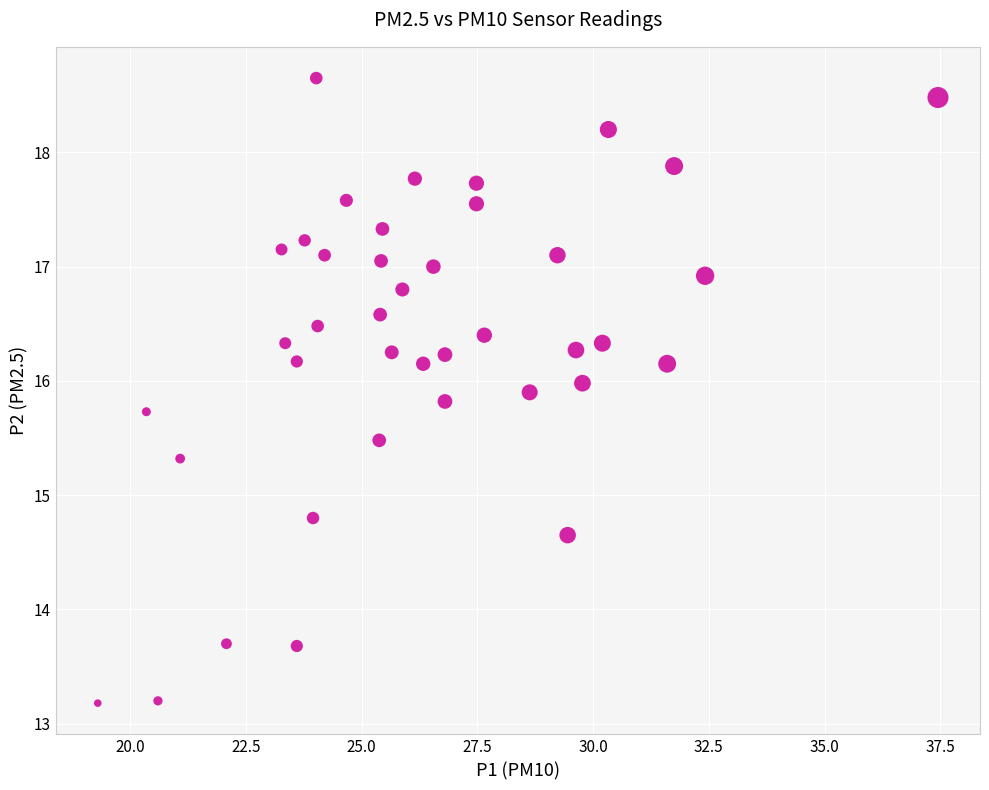

What is the range of Y values (max minus min)?

5.5